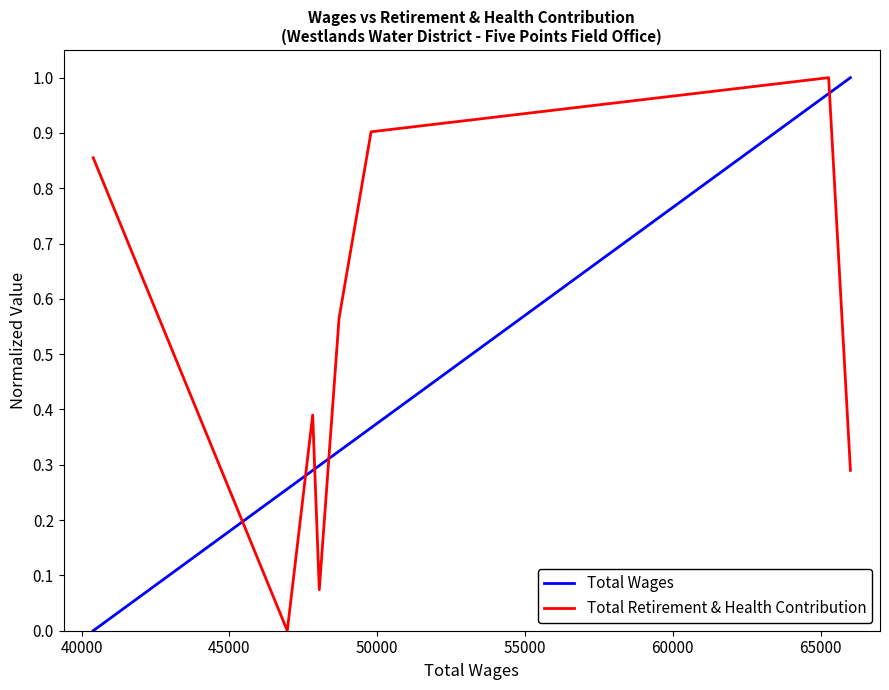

How many values in Total Wages are above zero?

7